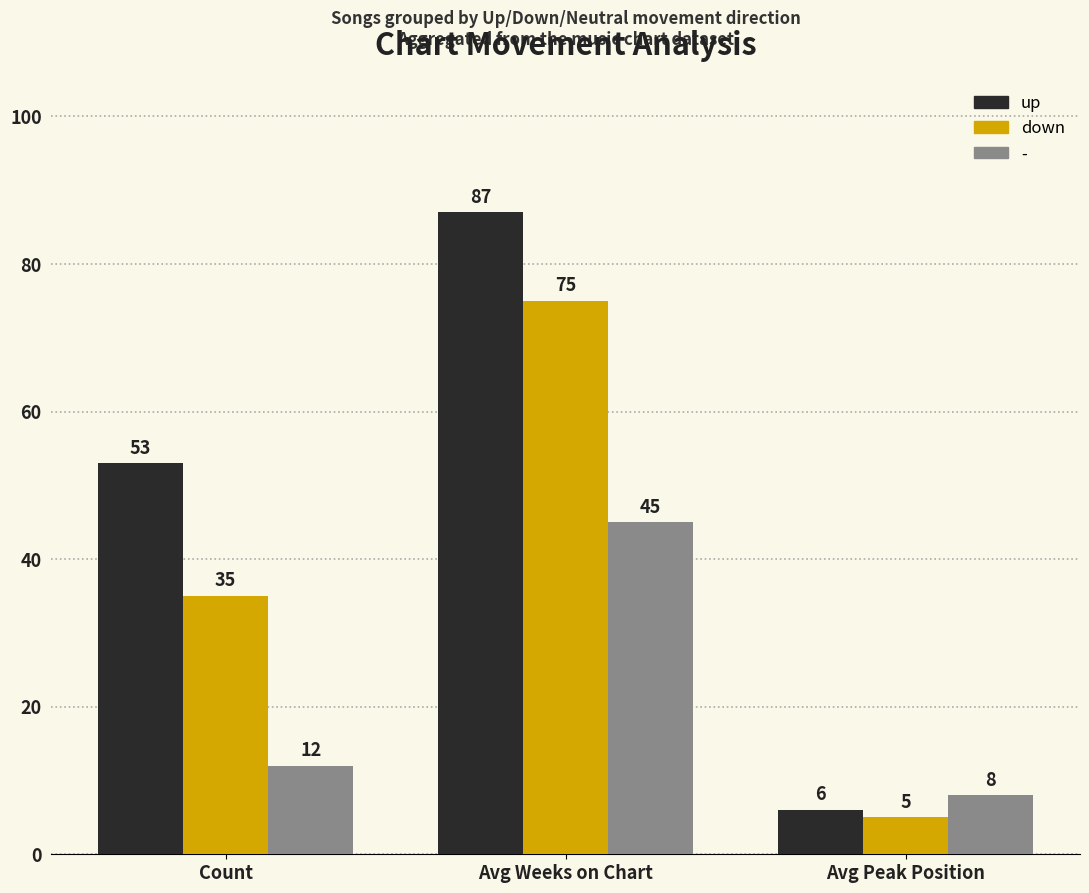

What is the label of the 3rd bar from the right?

Count